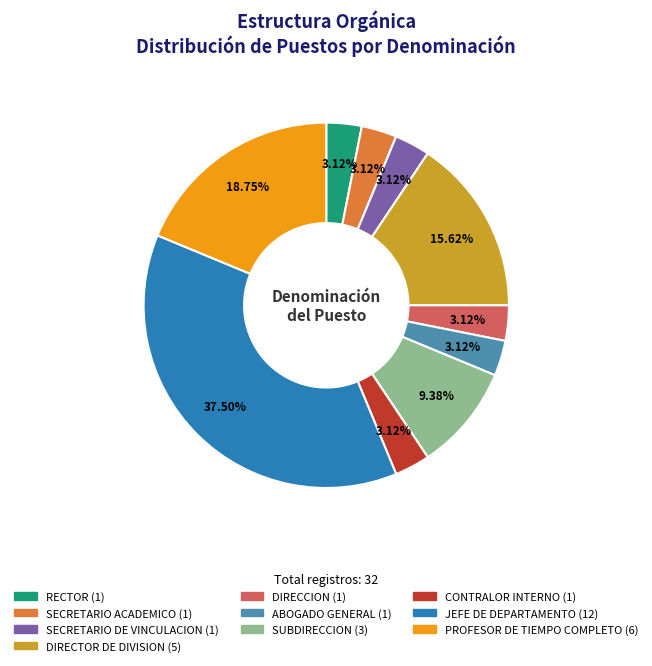

To the nearest percent, what percentage of the pie is SUBDIRECCION?

9%